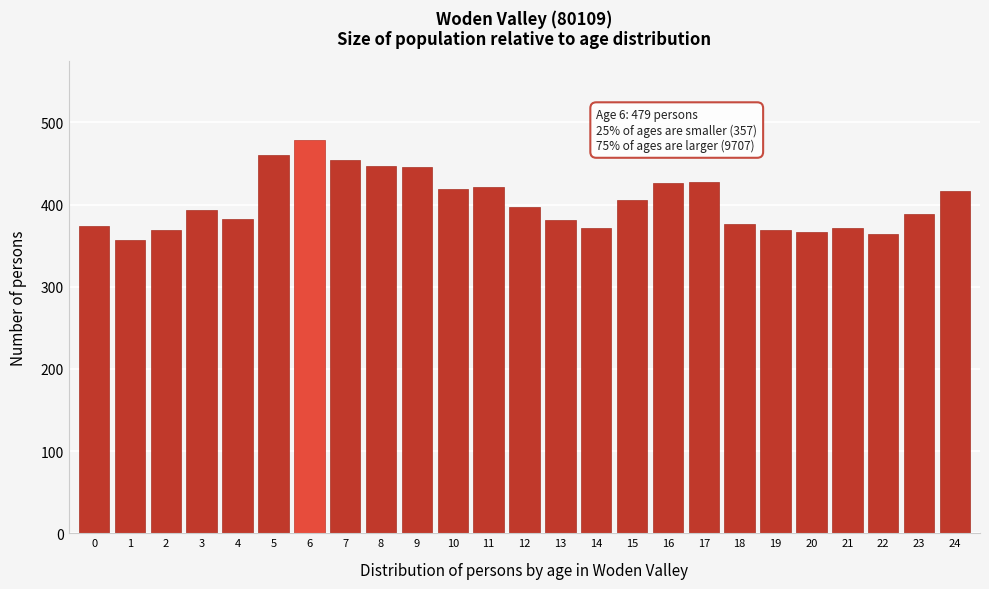

What is the value of the 23rd bar from the left?

364